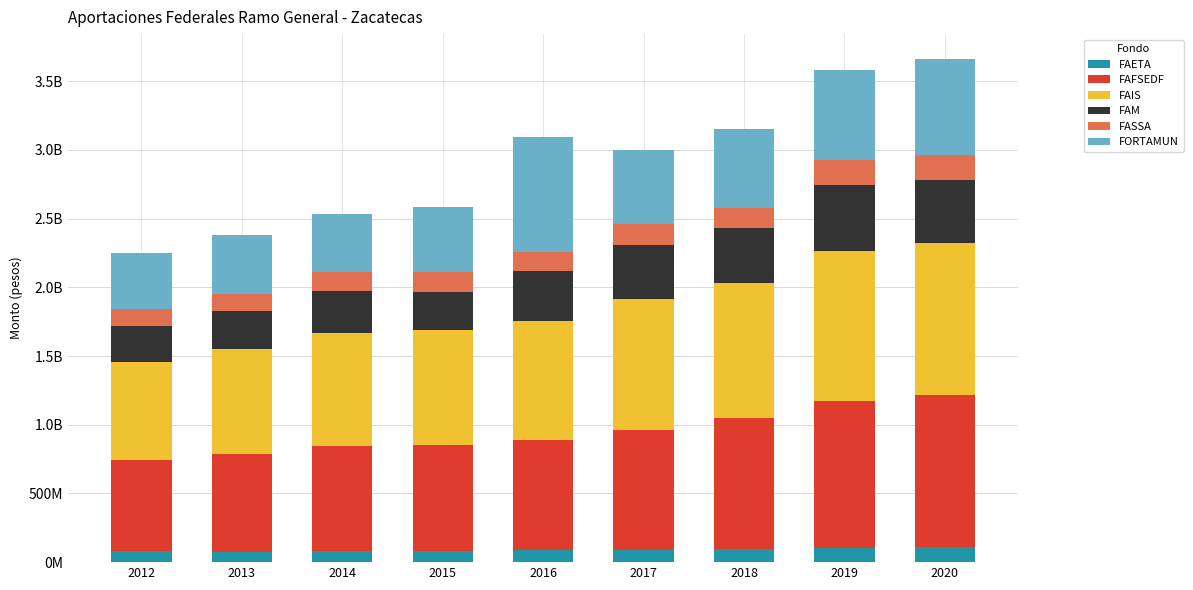

Are the bars grouped side by side (vs. stacked)?

No